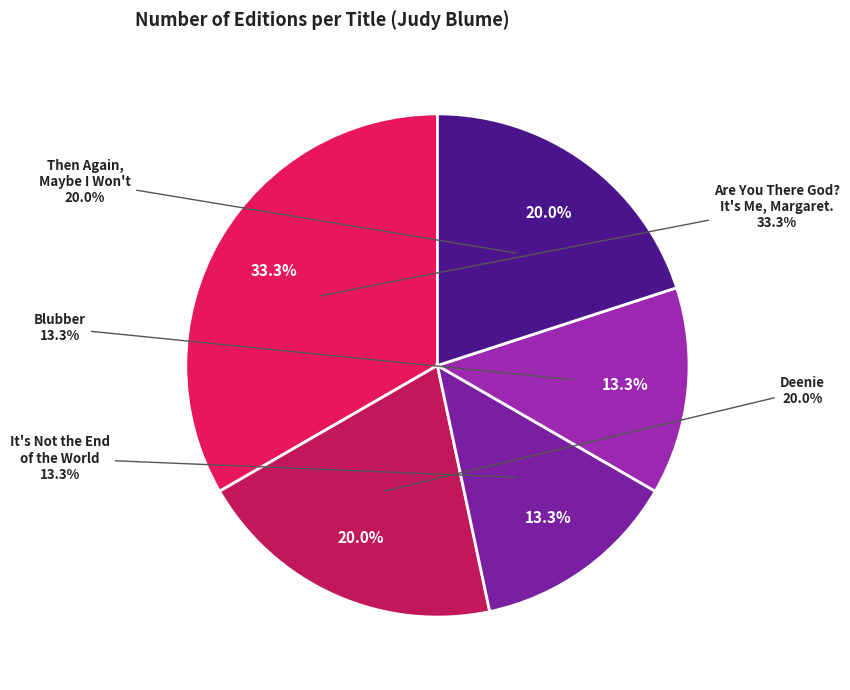

Do Are You There God? It's Me, Margaret. and It's Not the End of the World together represent more than half of the pie?

No